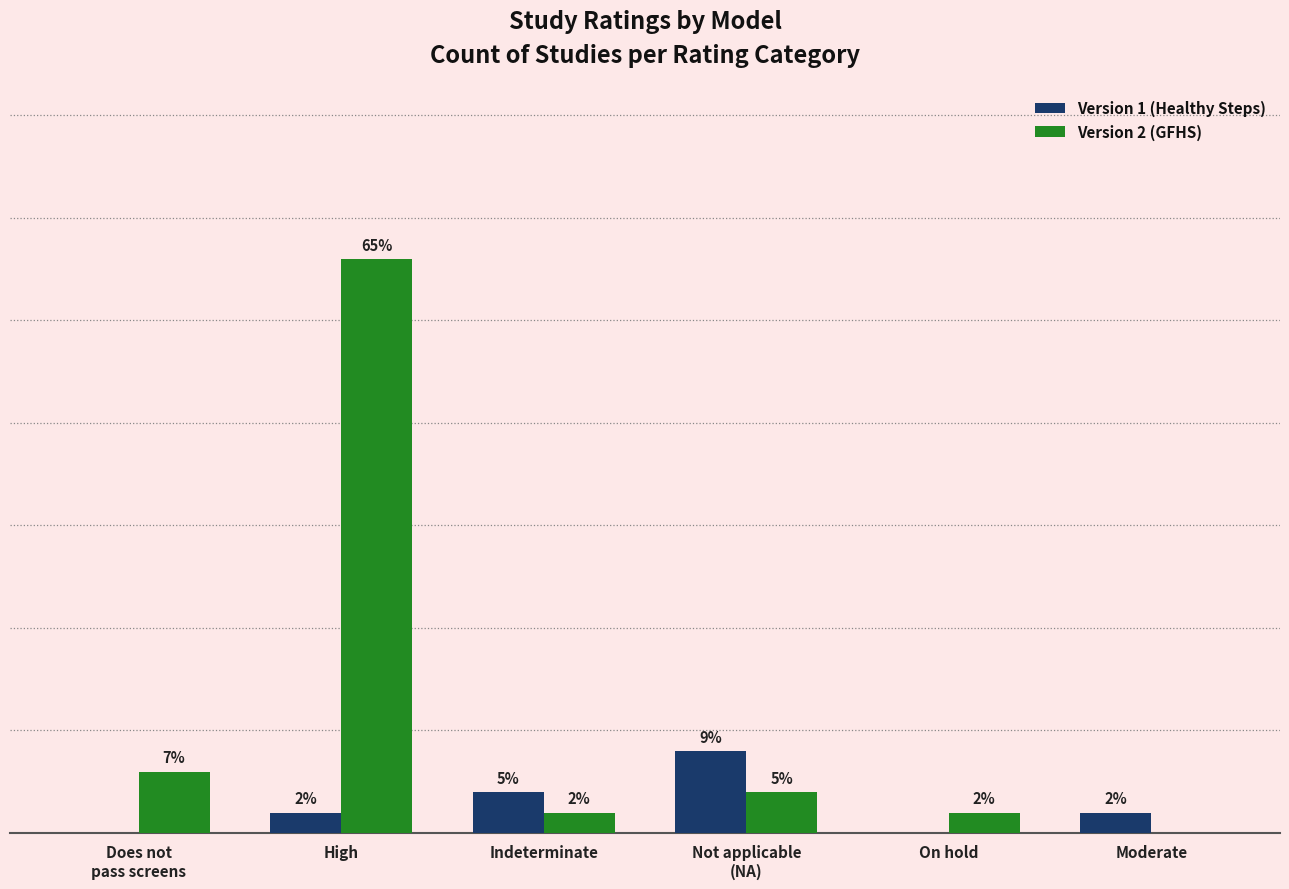

What are all the series names shown in the legend?

Version 1 (Healthy Steps), Version 2 (GFHS)